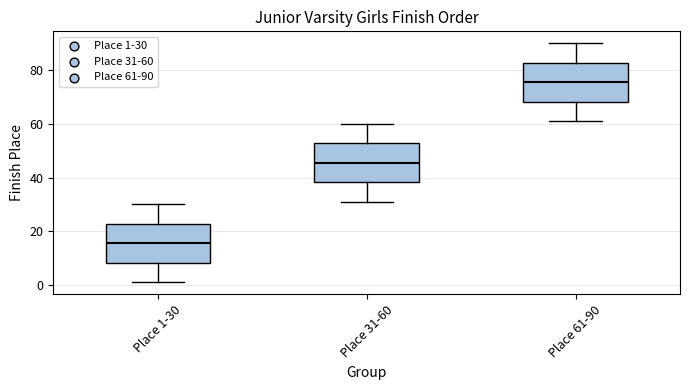

Which box's median line is the lowest?

Place 1-30